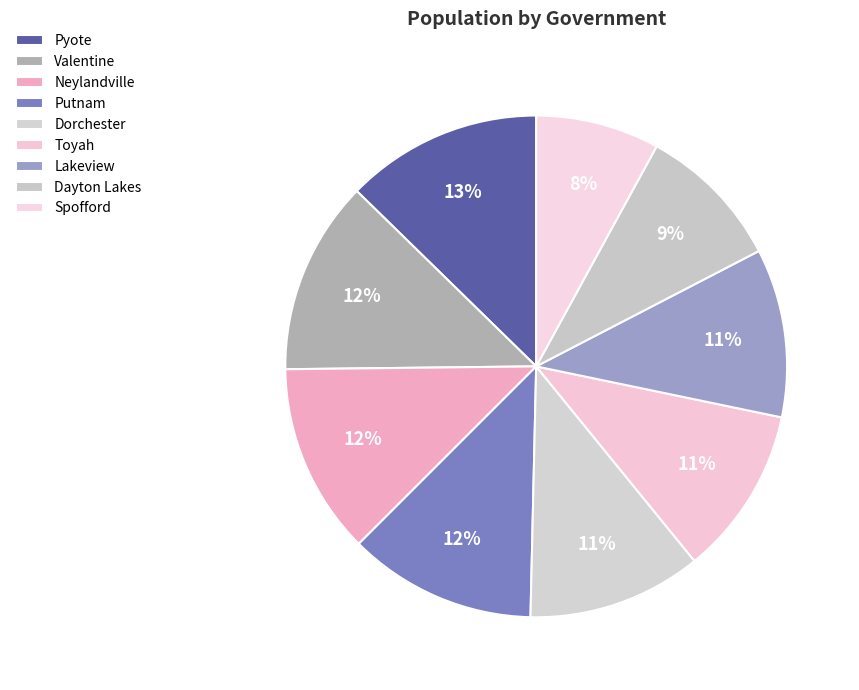

Does Lakeview represent more than half of the total?

No